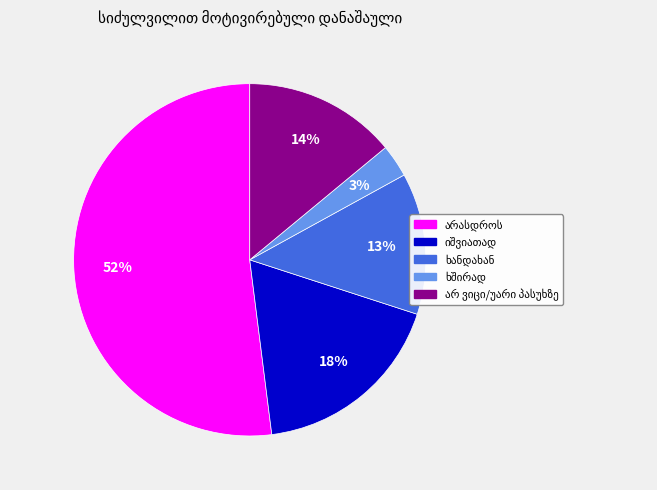

How many slices are in this pie chart?

5